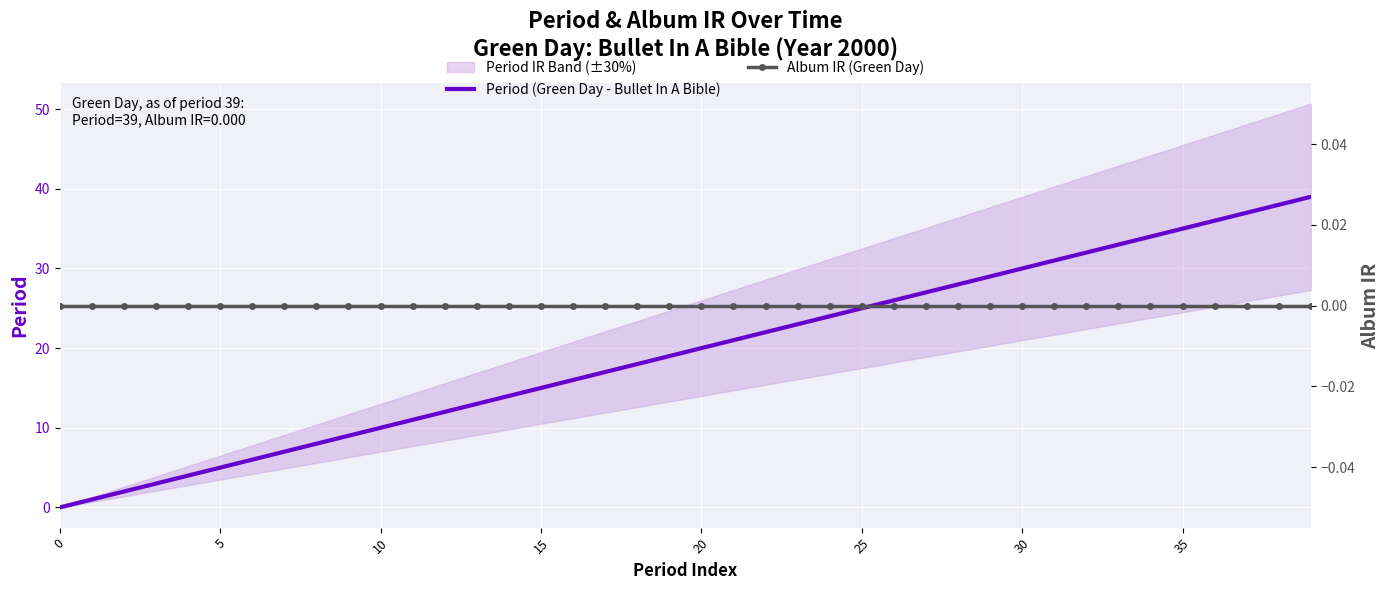

Which series has the largest total across all categories?

Period (Green Day - Bullet In A Bible)